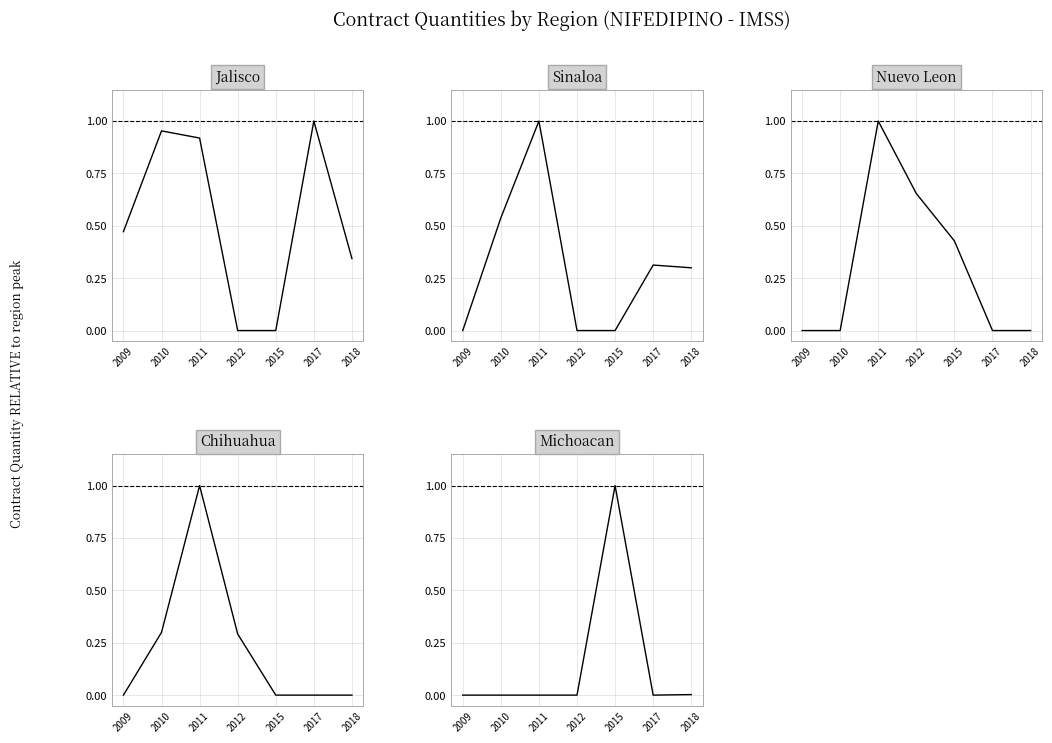

Rank the series by their maximum value, from highest to lowest.

Jalisco, Sinaloa, Nuevo Leon, Chihuahua, Michoacan